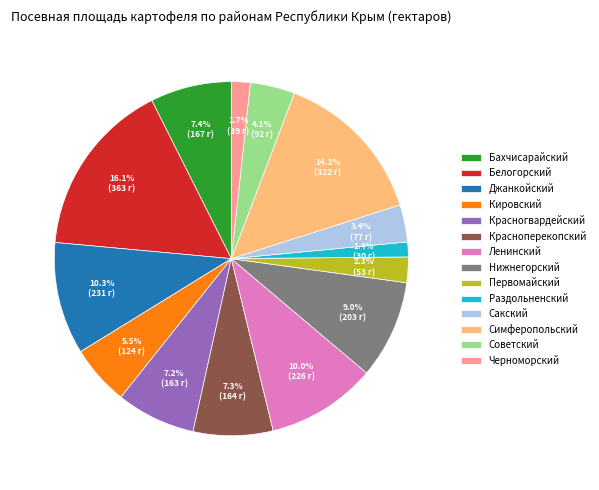

To the nearest percent, what percentage of the pie is Сакский?

3%